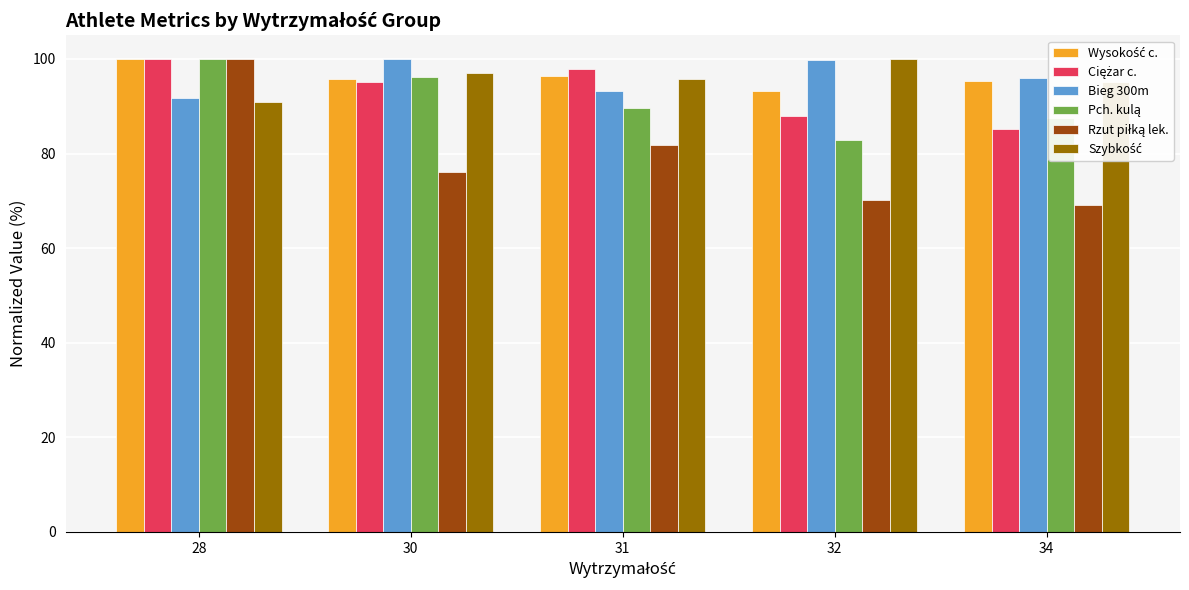

What is the difference between the highest and lowest values at 28?

9.1